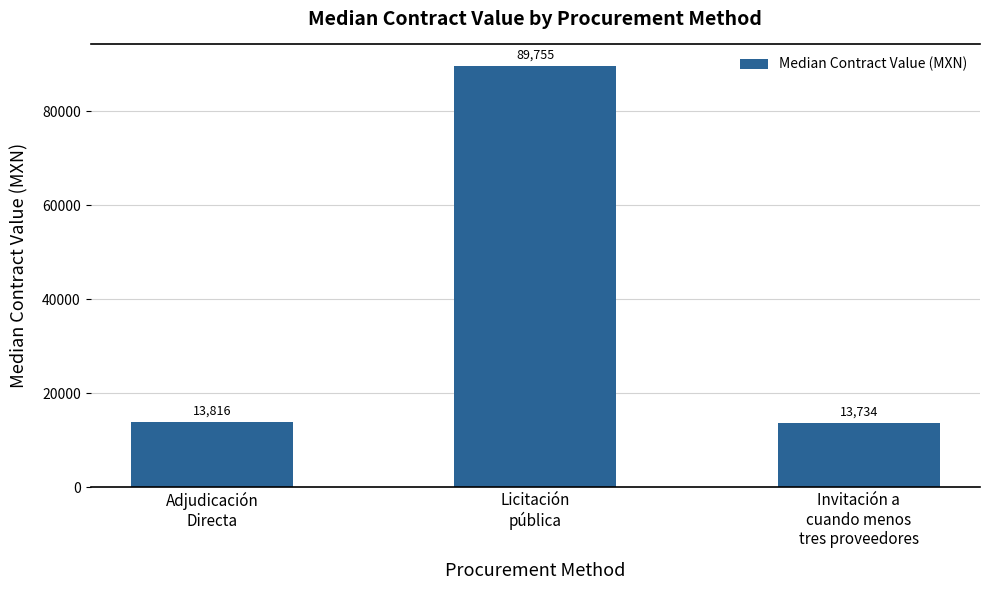

What is the label of the 2nd bar from the left?

Licitación
pública